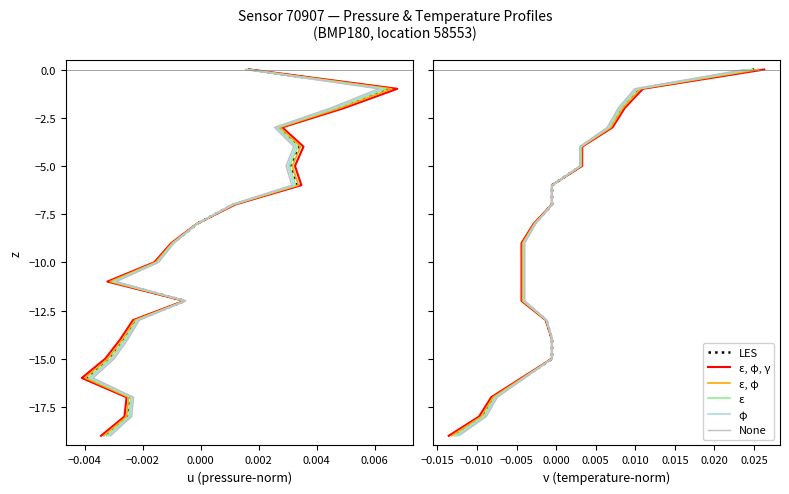

True or false: ε, φ, γ and LES intersect in this chart.

False